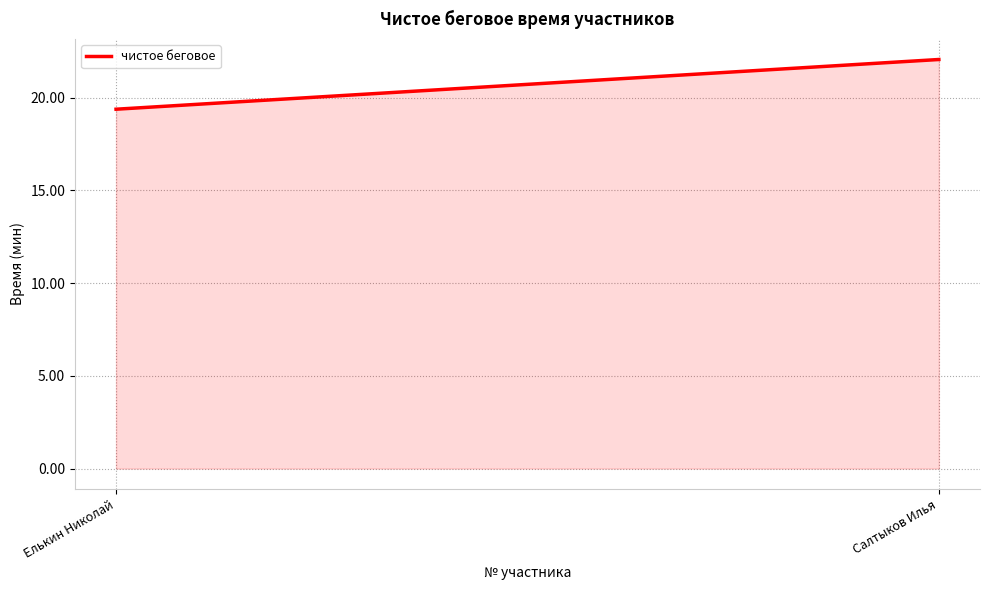

What is the difference between the maximum and minimum values?

2.7